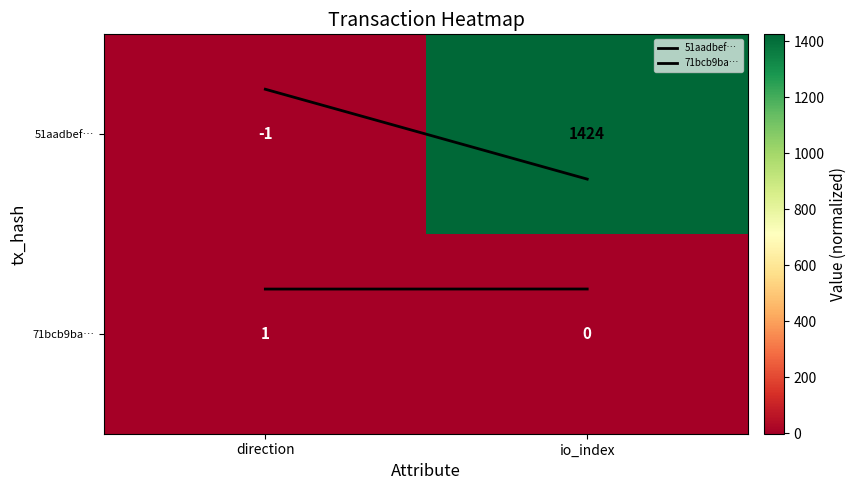

Is it true that 71bcb9ba… equals 1.3 at direction?

False